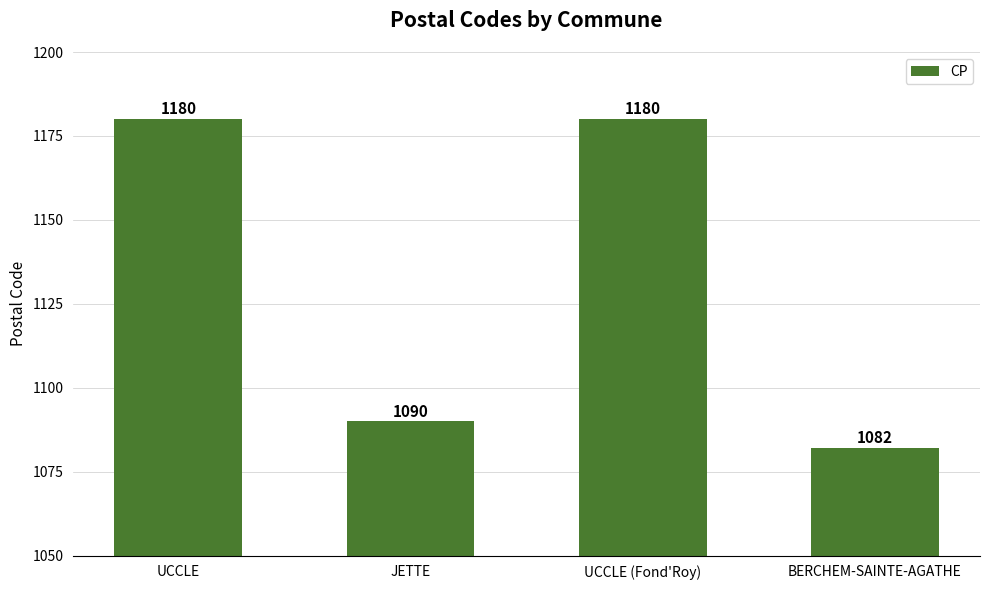

The chart shows a value of 1082 at BERCHEM-SAINTE-AGATHE. True or false?

True